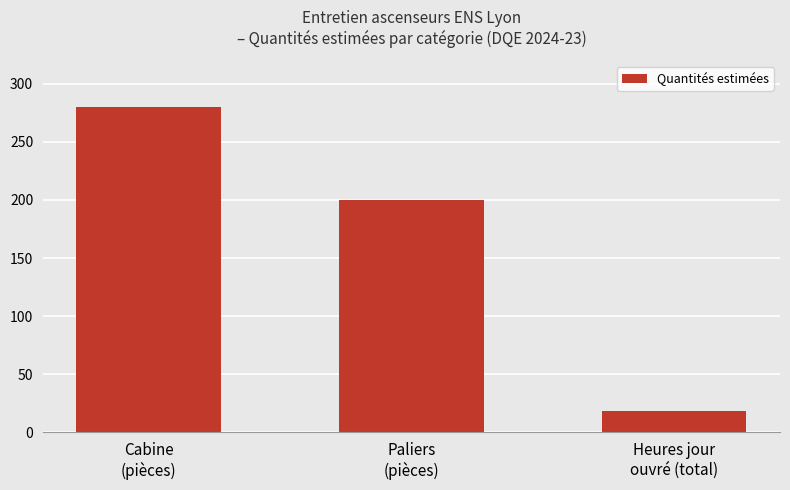

List the labels in order of value, smallest first.

Heures jour
ouvré (total), Paliers
(pièces), Cabine
(pièces)